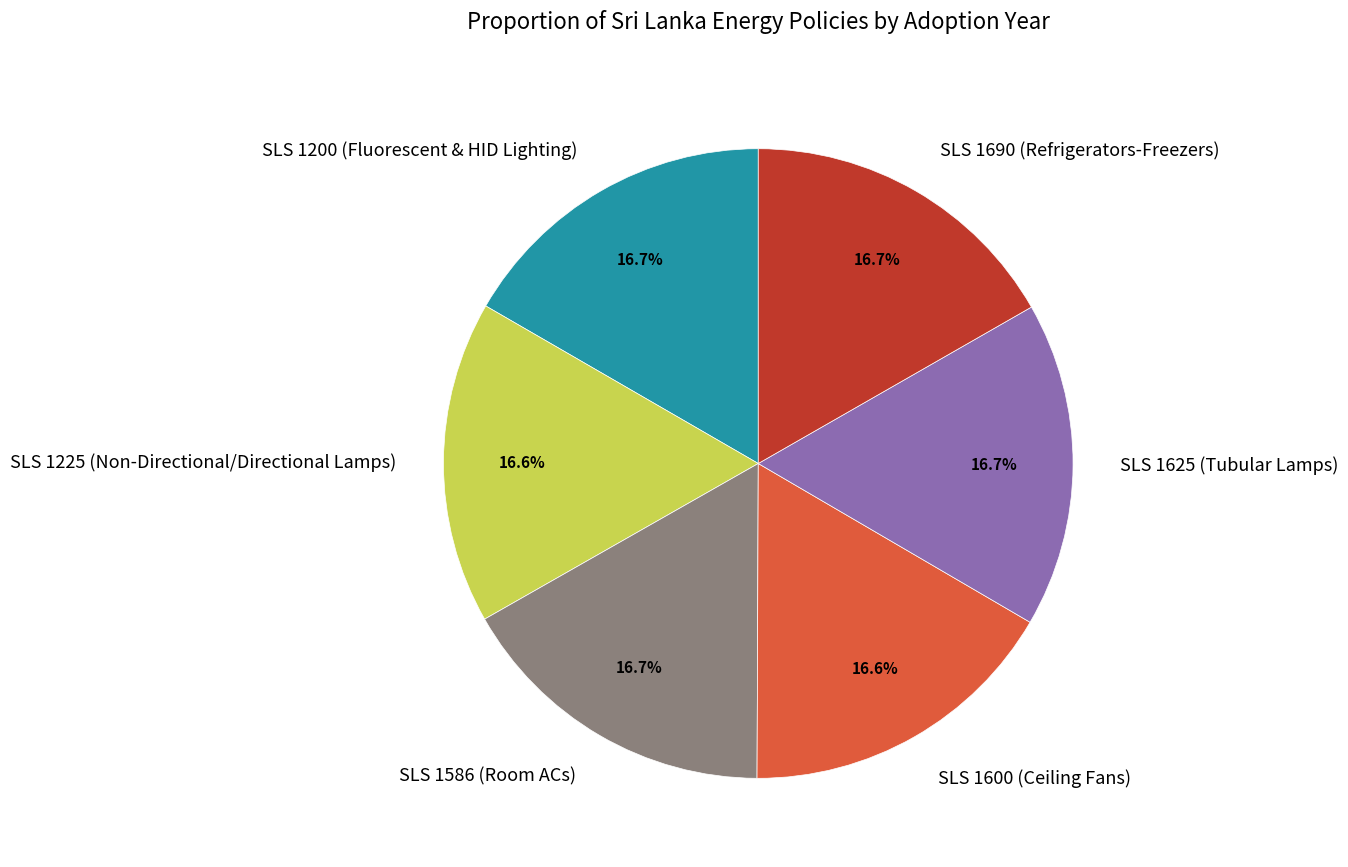

How many segments does this pie chart have?

6